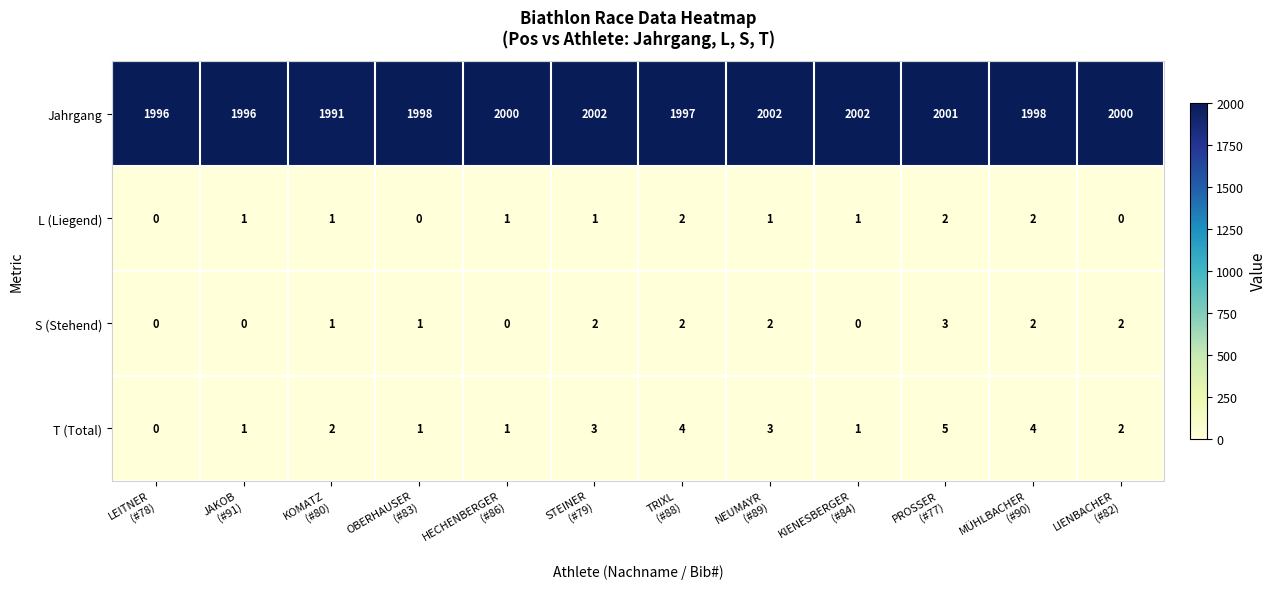

What is the average value of the Jahrgang series?

1999